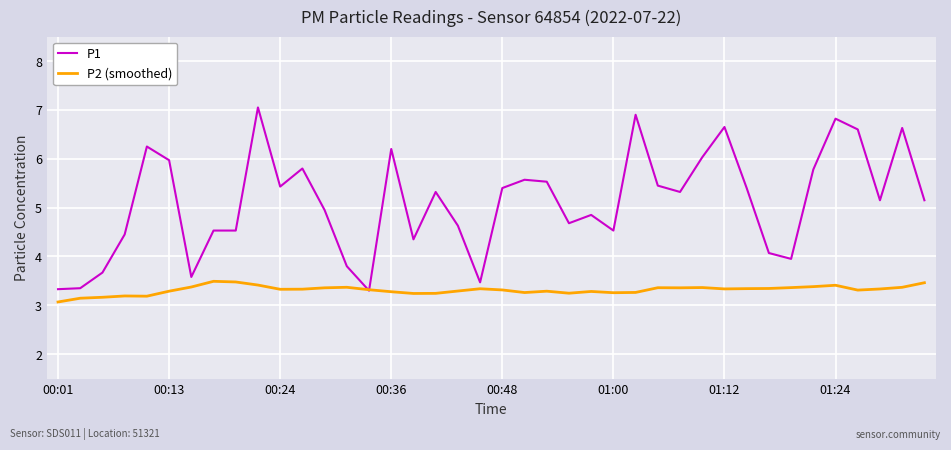

What is the lowest value of the P2 (smoothed) series?

3.1